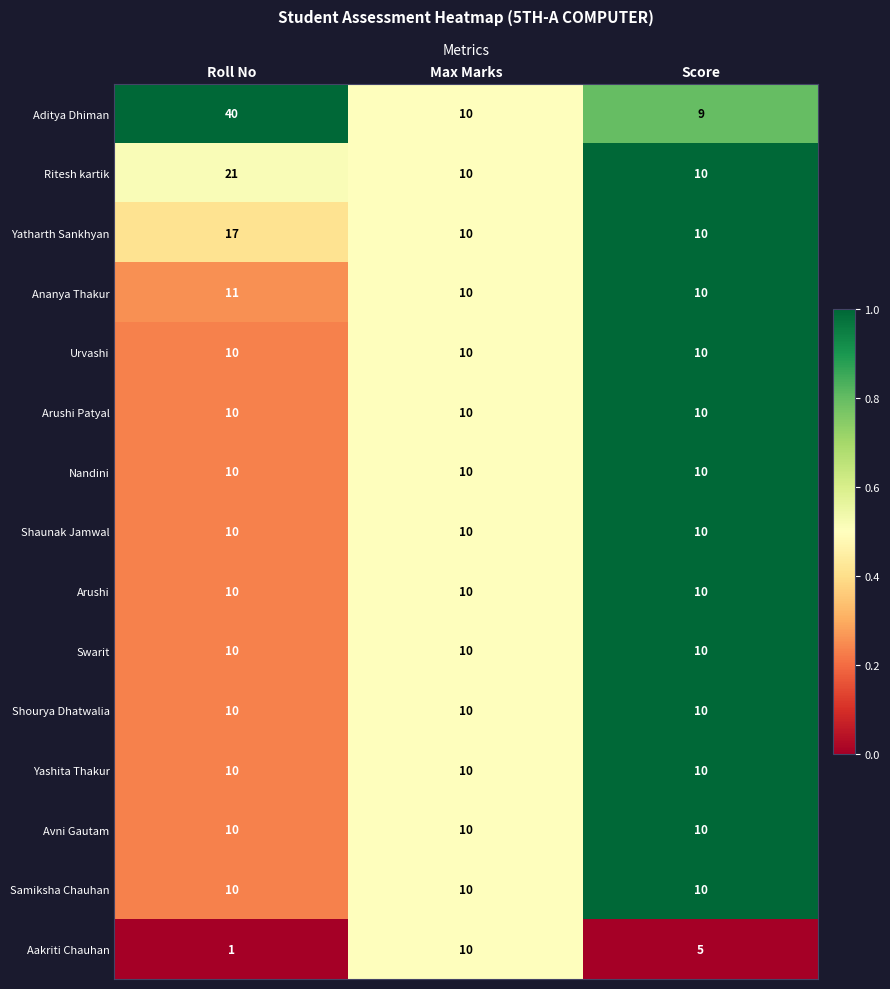

Which series has the largest total across all categories?

Aditya Dhiman